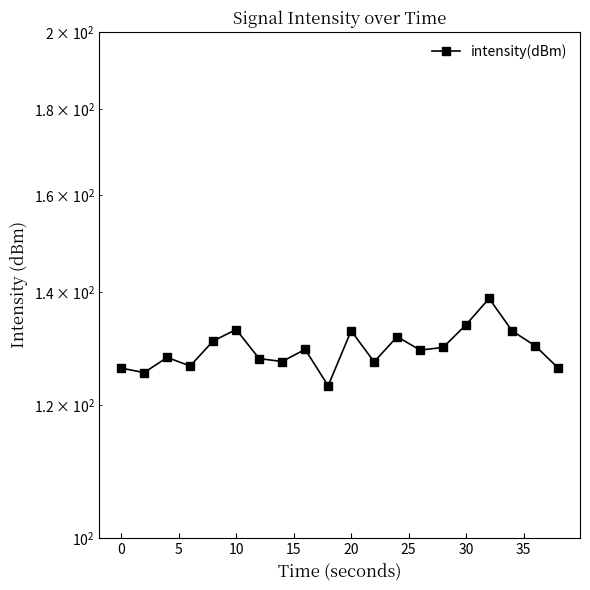

What is the sum of all values?

2590.8